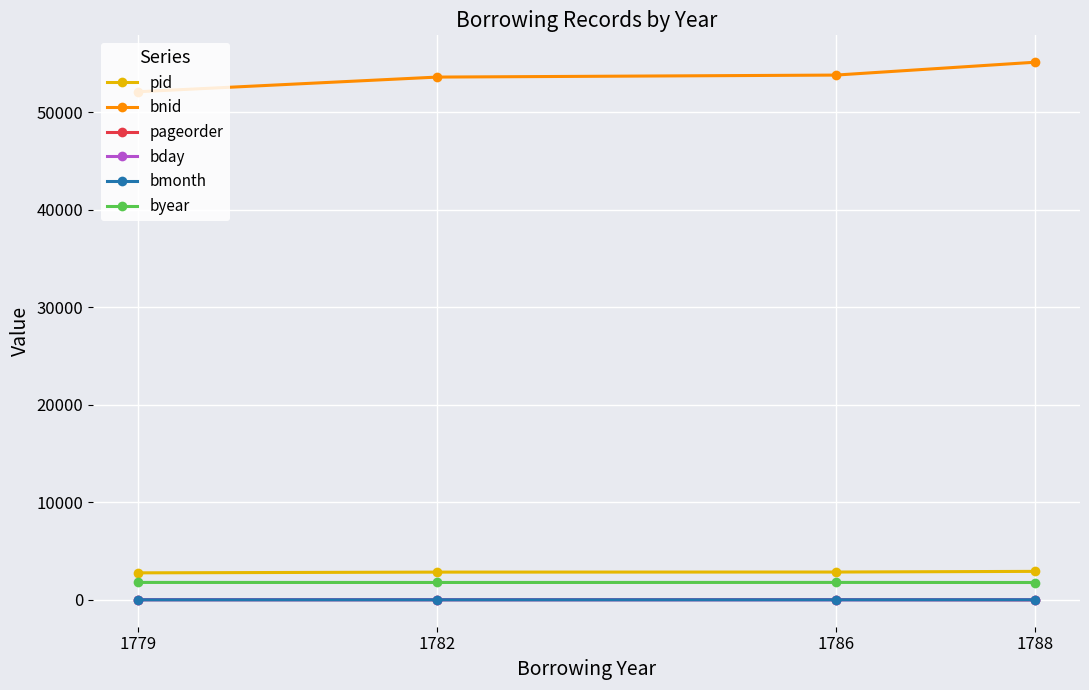

Read the pageorder value at 1786.

29